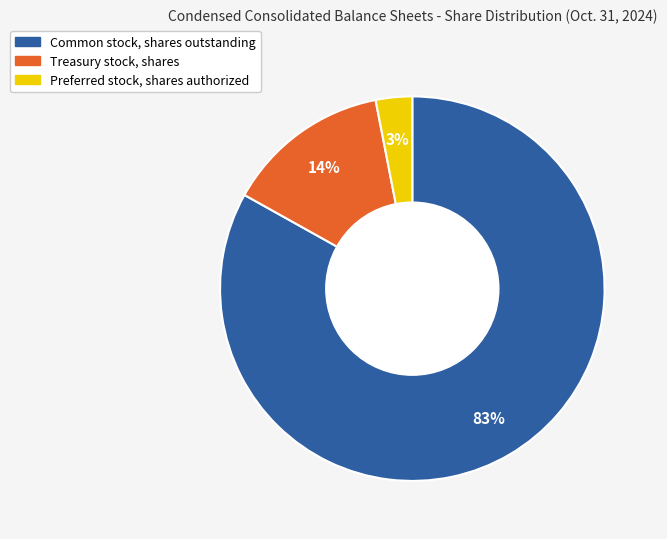

To the nearest percent, what portion does Common stock, shares outstanding represent?

83%